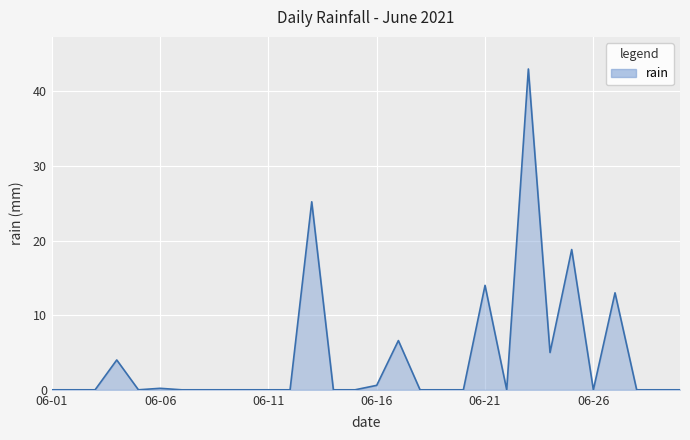

What is the sum of all values?

130.4